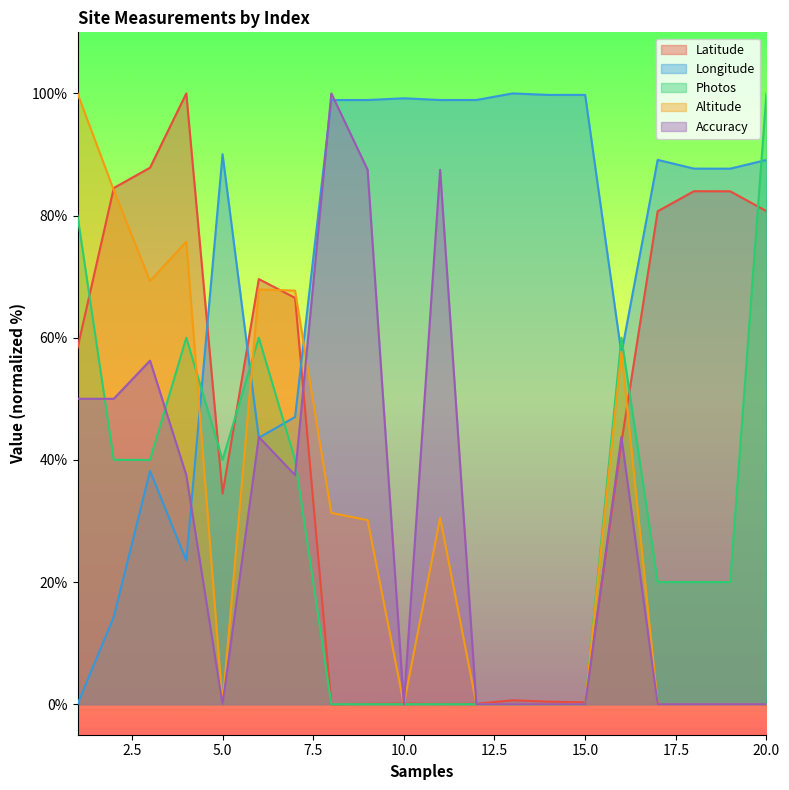

At which category does Longitude reach its first local valley?

4